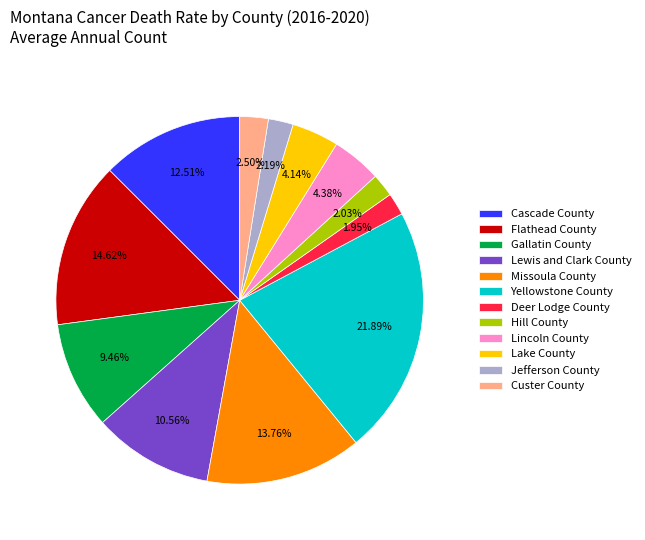

Combined, do Hill County and Gallatin County account for over 50%?

No